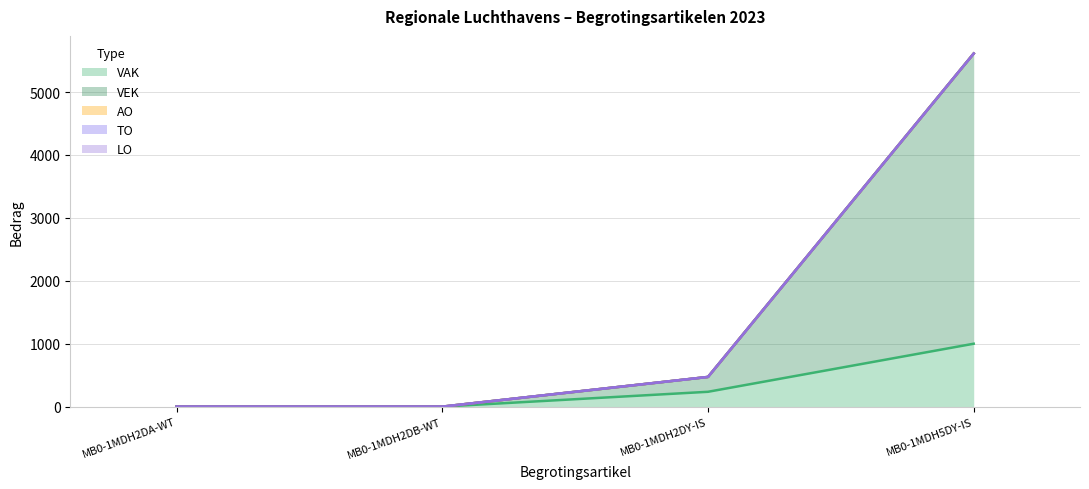

True or false: VEK has more than 0 interior local peaks.

False